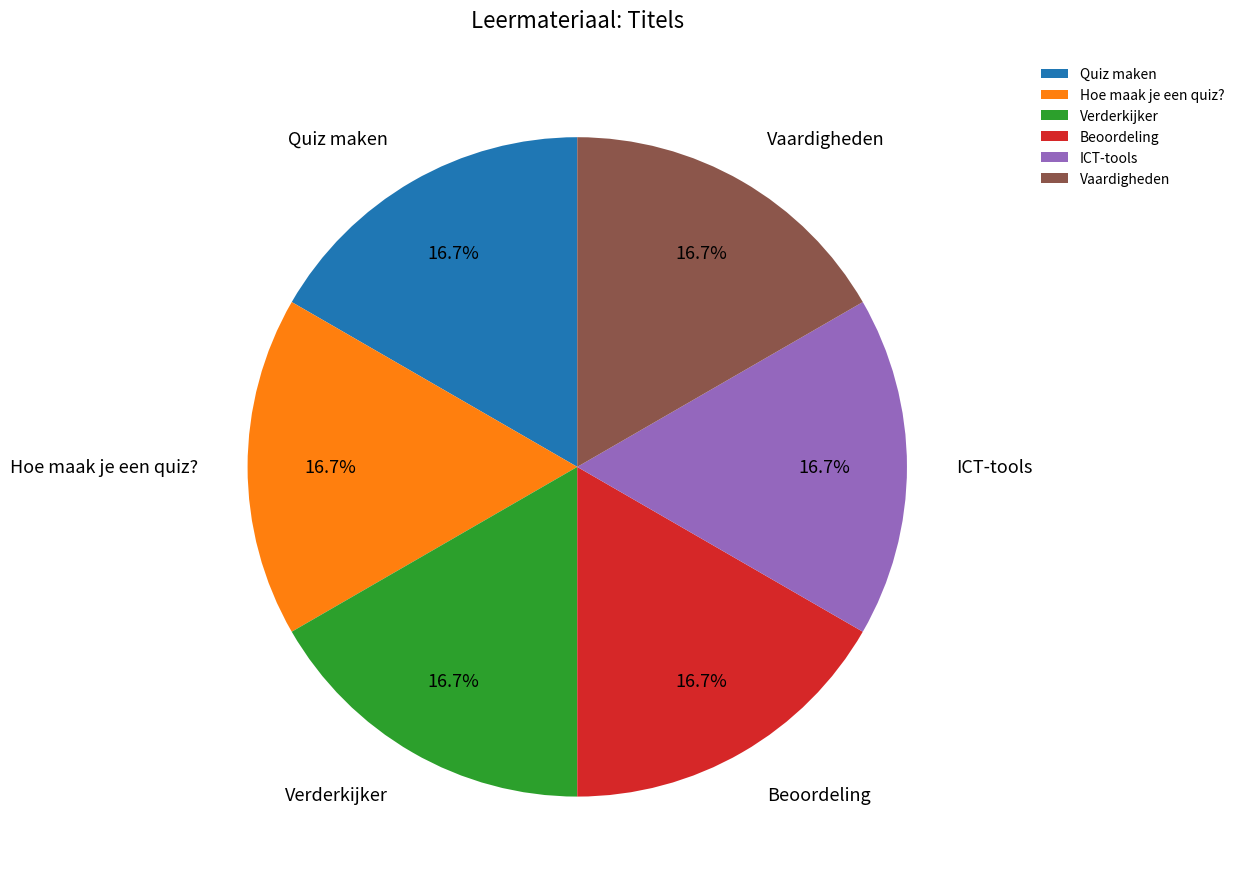

Is ICT-tools the majority of the pie?

No